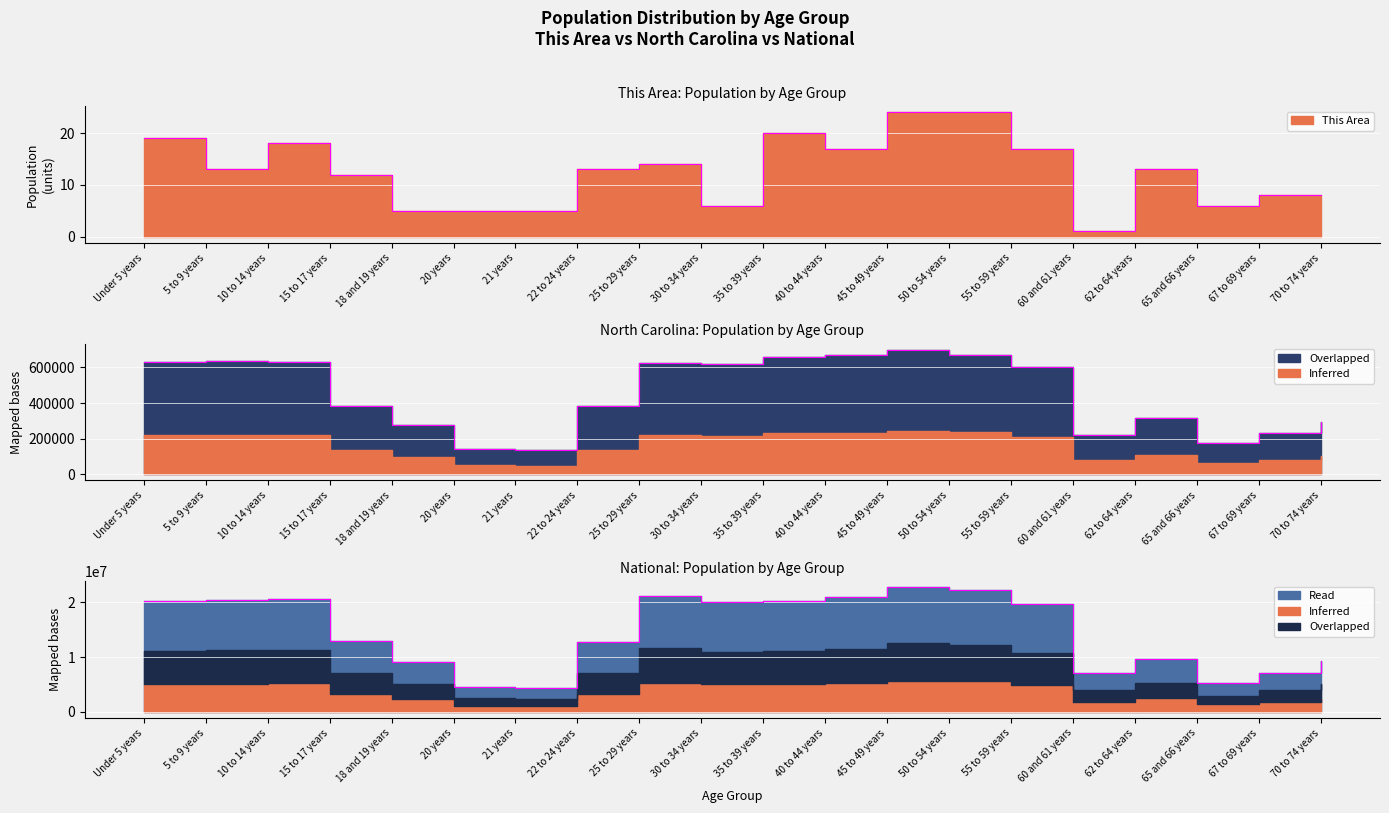

Reading left to right, list all the values displayed in this chart.

This Area: 19	13	18	12	5	5	5	13	14	6	20	17	24	24	17	1	13	6	8	8
North Carolina: 632040	635945	631104	382546	277045	141076	136169	384328	627036	619557	659843	667308	698753	669893	600722	222924	315115	172919	230105	294543
National: 20201362	20348657	20677194	12954254	9086089	4519129	4354294	12712576	21101849	19962099	20179642	20890964	22708591	22298125	19664805	7113727	9704197	5319902	7115361	9278166